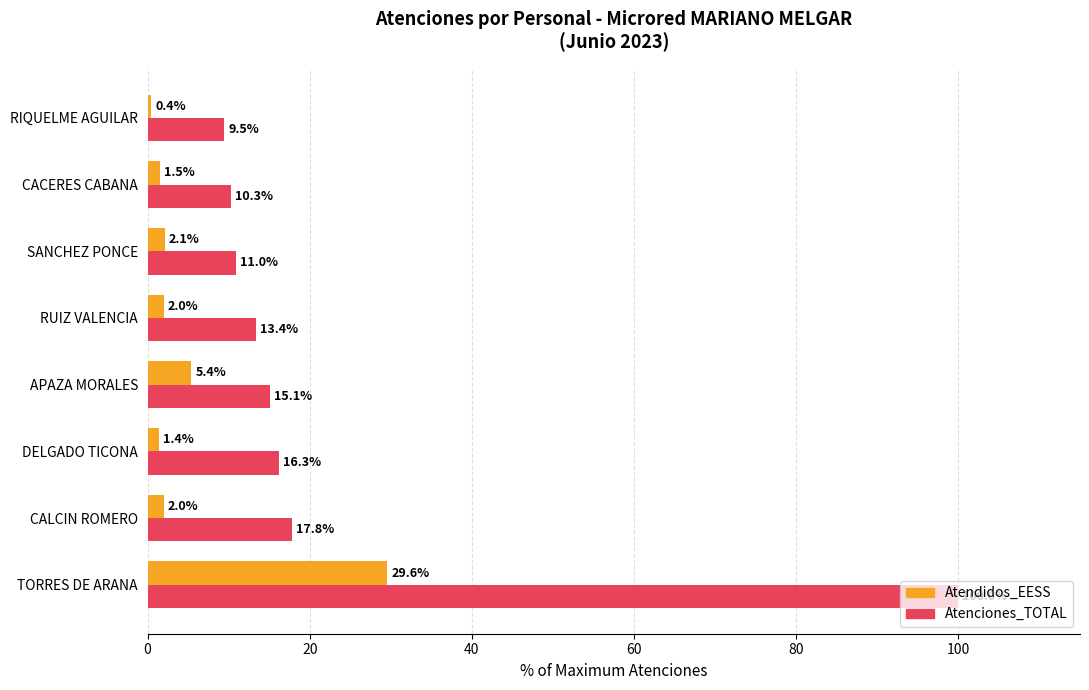

Rank the series by their maximum value, from lowest to highest.

Atendidos_EESS, Atenciones_TOTAL